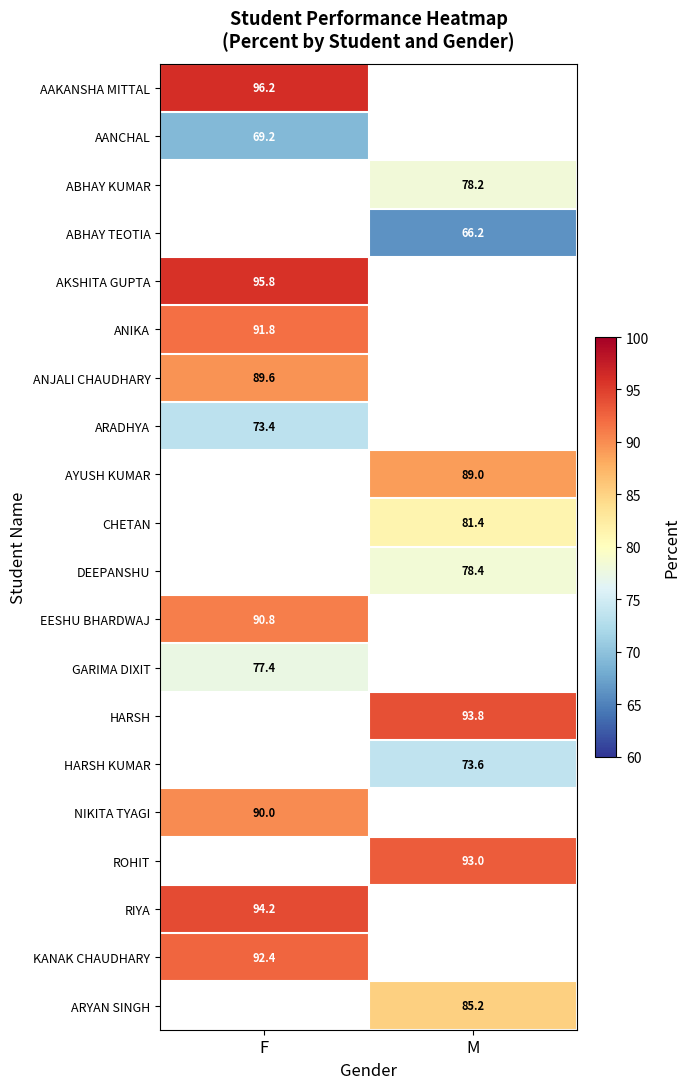

True or false: AAKANSHA MITTAL has a value of 96.2 at F.

True